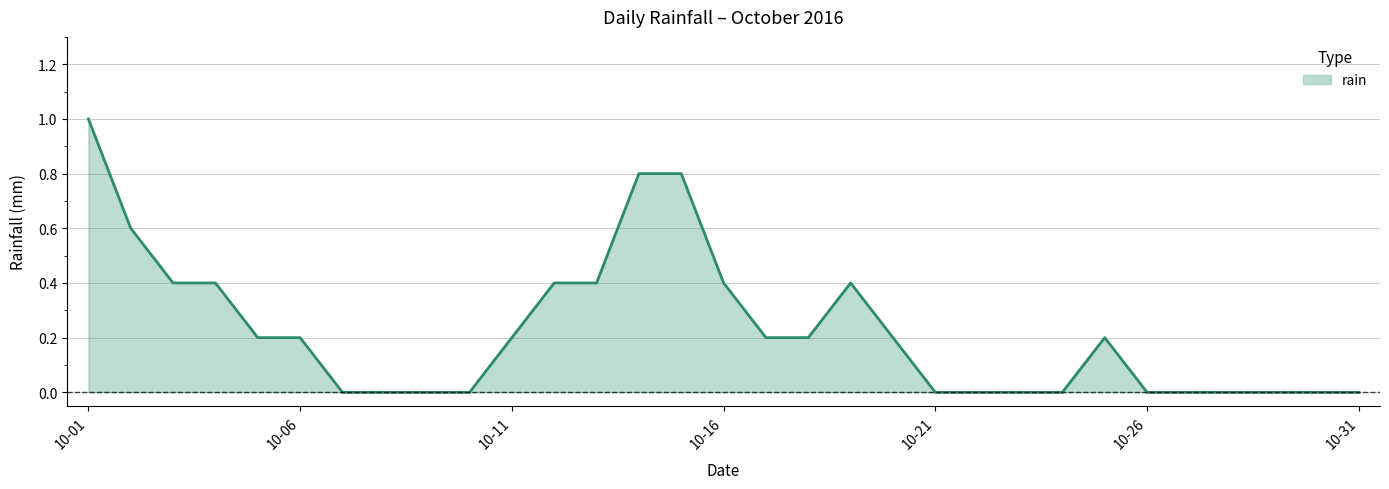

What is the difference between the maximum and minimum values?

1.0